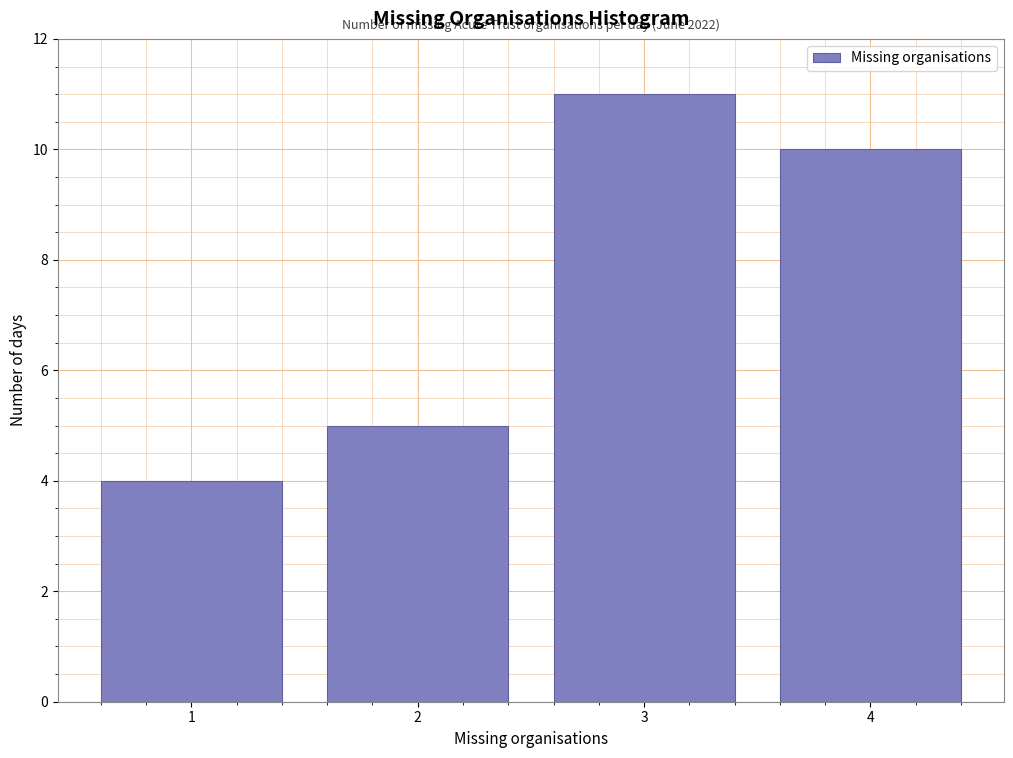

Reading left to right, transcribe all the data shown in this chart.

4	5	11	10